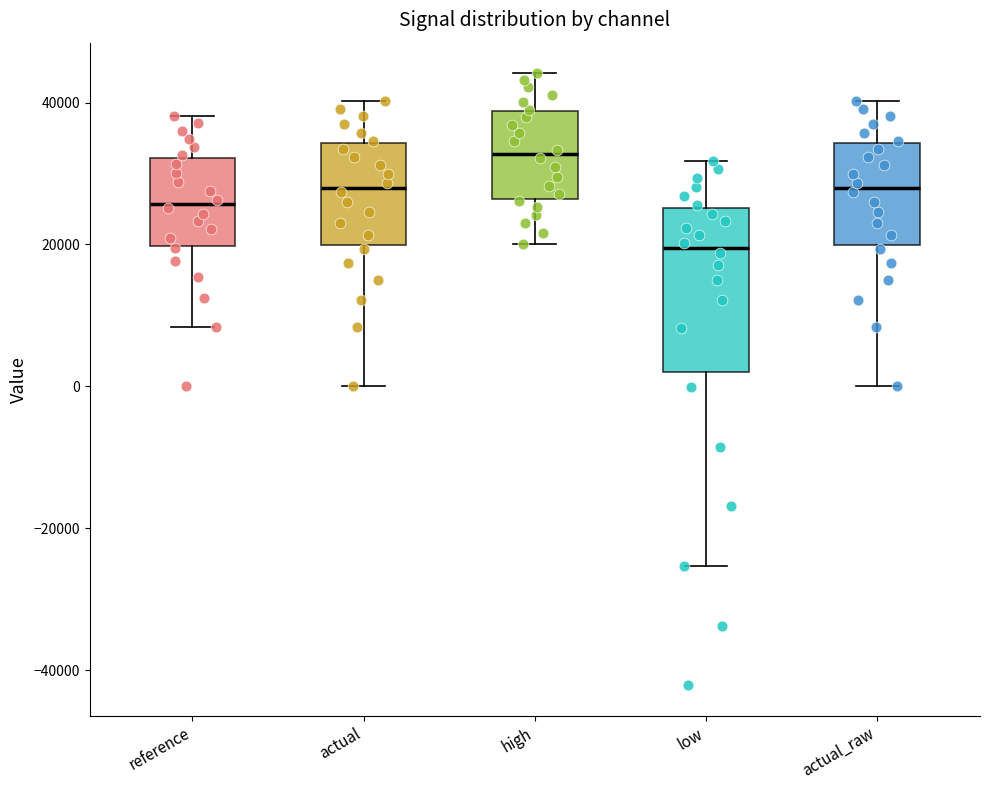

Reading left to right, transcribe this box plot: for each box, give where its median line is, the range the box spans, and where its two whiskers end, as read against the y-axis. The values are not printed on the chart, so give them approximately, as read against the axis.

reference: median 26000, box 20000 to 32000, whiskers 8000 to 38000
actual: median 28000, box 20000 to 34000, whiskers 0 to 40000
high: median 32000, box 26000 to 38000, whiskers 20000 to 44000
low: median 20000, box 2000 to 26000, whiskers -26000 to 32000
actual_raw: median 28000, box 20000 to 34000, whiskers 0 to 40000